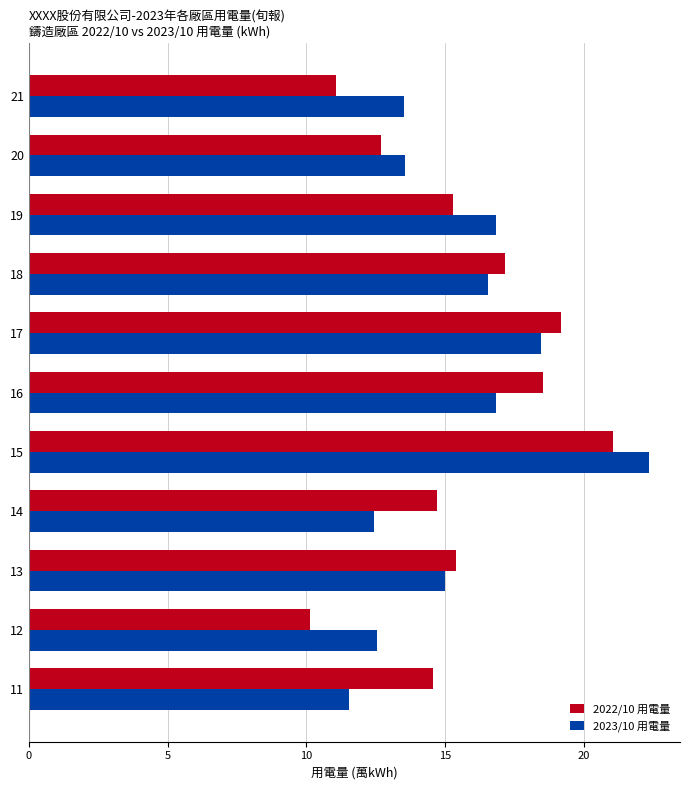

What are all the series names shown in the legend?

2022/10 用電量, 2023/10 用電量